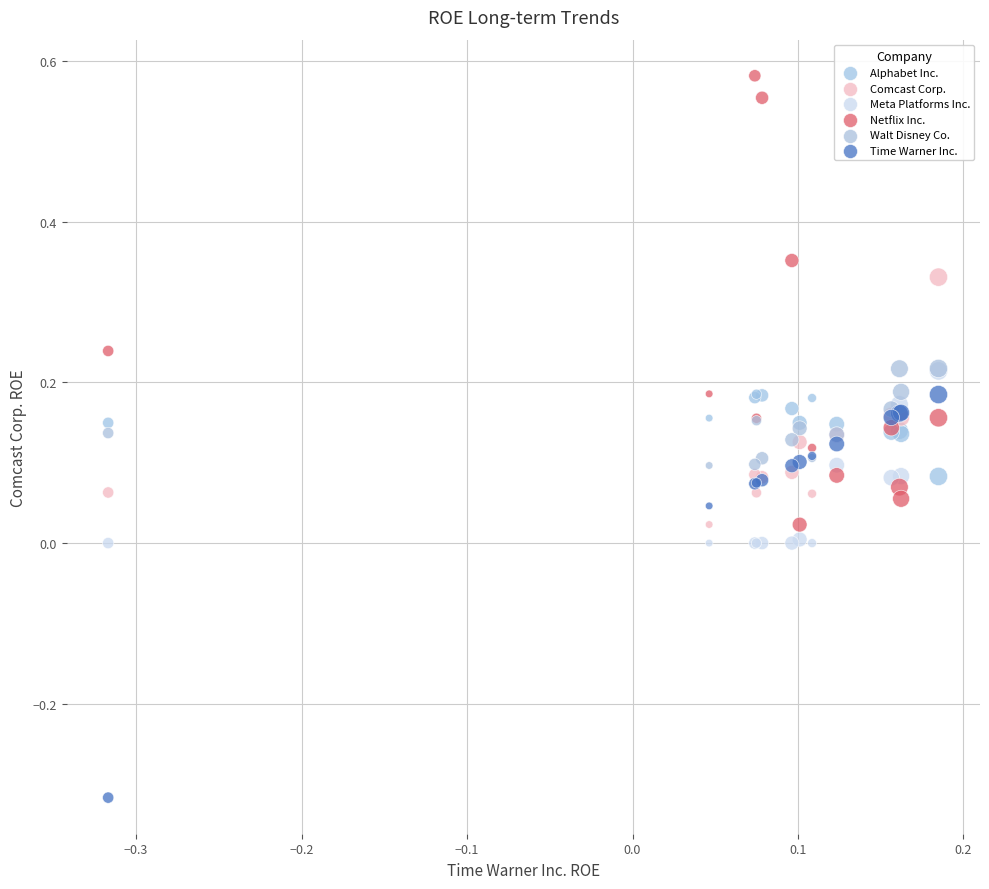

Which series reaches the minimum Y coordinate?

Time Warner Inc.